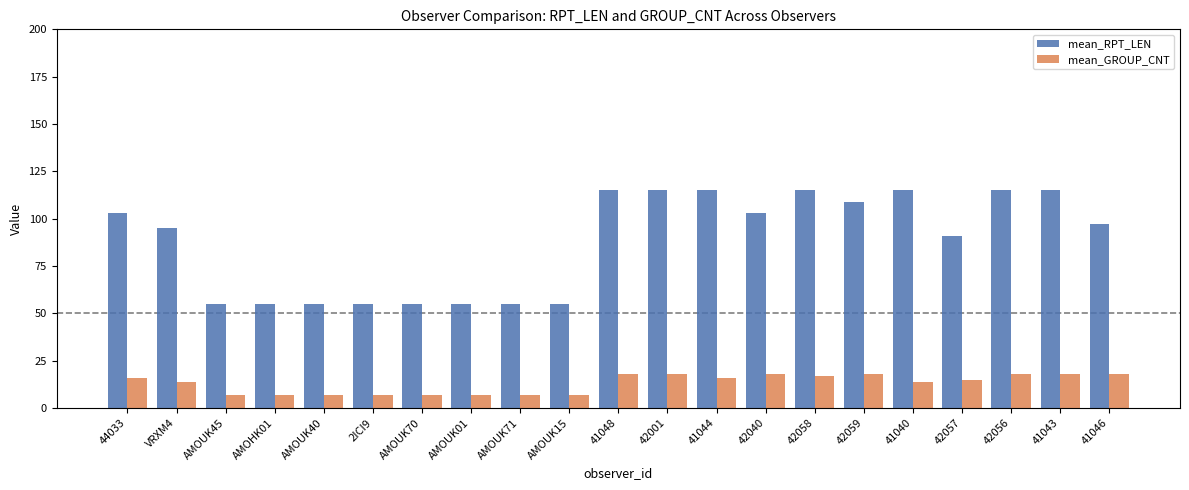

How many bars are there in total?

42